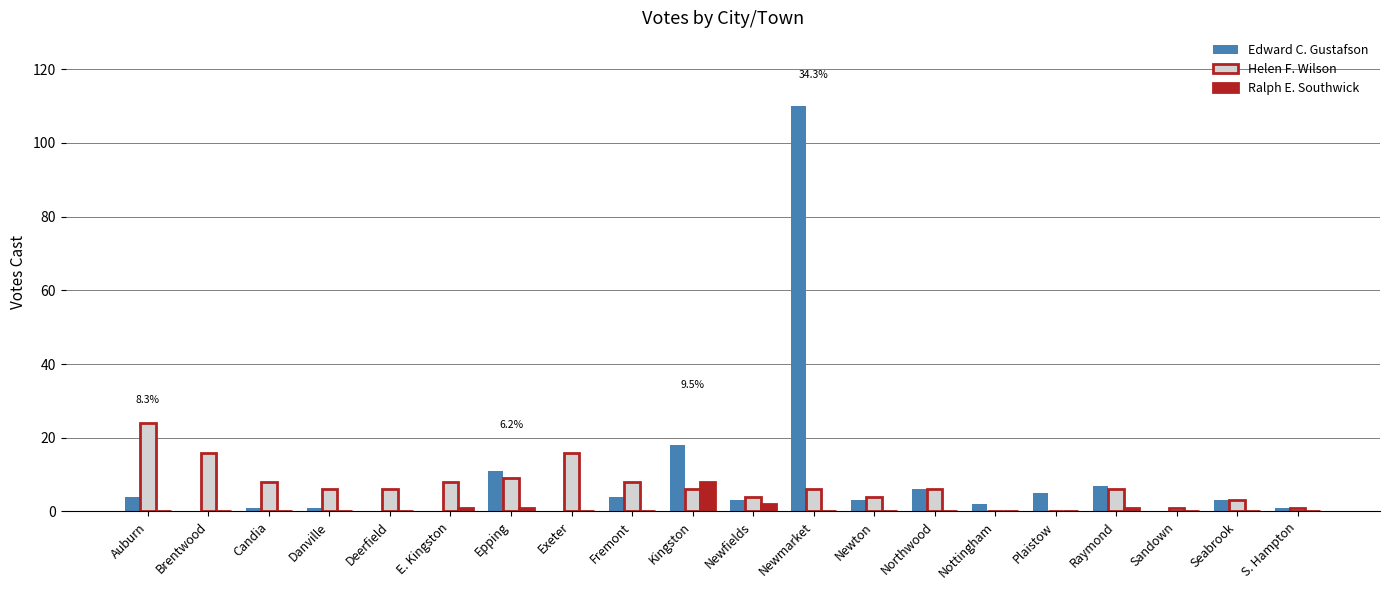

The value of Edward C. Gustafson at Auburn is 4. True or false?

True